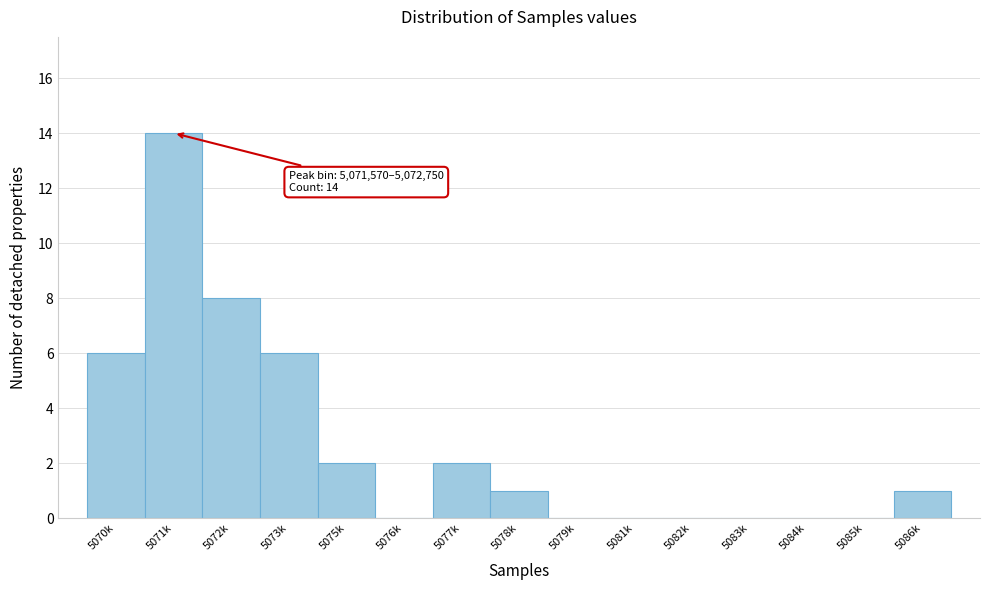

Reading left to right, what are all the values shown in this chart?

5070k=6	5071k=14	5072k=8	5073k=6	5075k=2	5076k=0	5077k=2	5078k=1	5079k=0	5081k=0	5082k=0	5083k=0	5084k=0	5085k=0	5086k=1